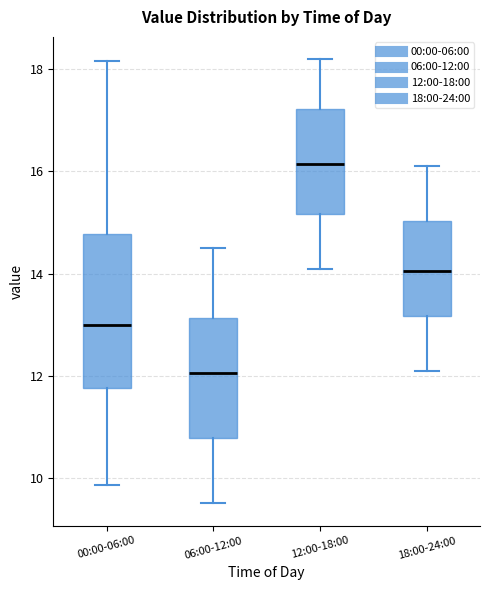

Reading left to right, read every box against the y-axis: the position of its median line, the range the box covers, and the ends of its whiskers. The values are not printed on the chart, so give them approximately, as read against the axis.

00:00-06:00: median 13.0, box 11.8 to 14.8, whiskers 9.8 to 18.2
06:00-12:00: median 12.0, box 10.8 to 13.2, whiskers 9.6 to 14.6
12:00-18:00: median 16.2, box 15.2 to 17.2, whiskers 14.2 to 18.2
18:00-24:00: median 14.0, box 13.2 to 15.0, whiskers 12.2 to 16.2